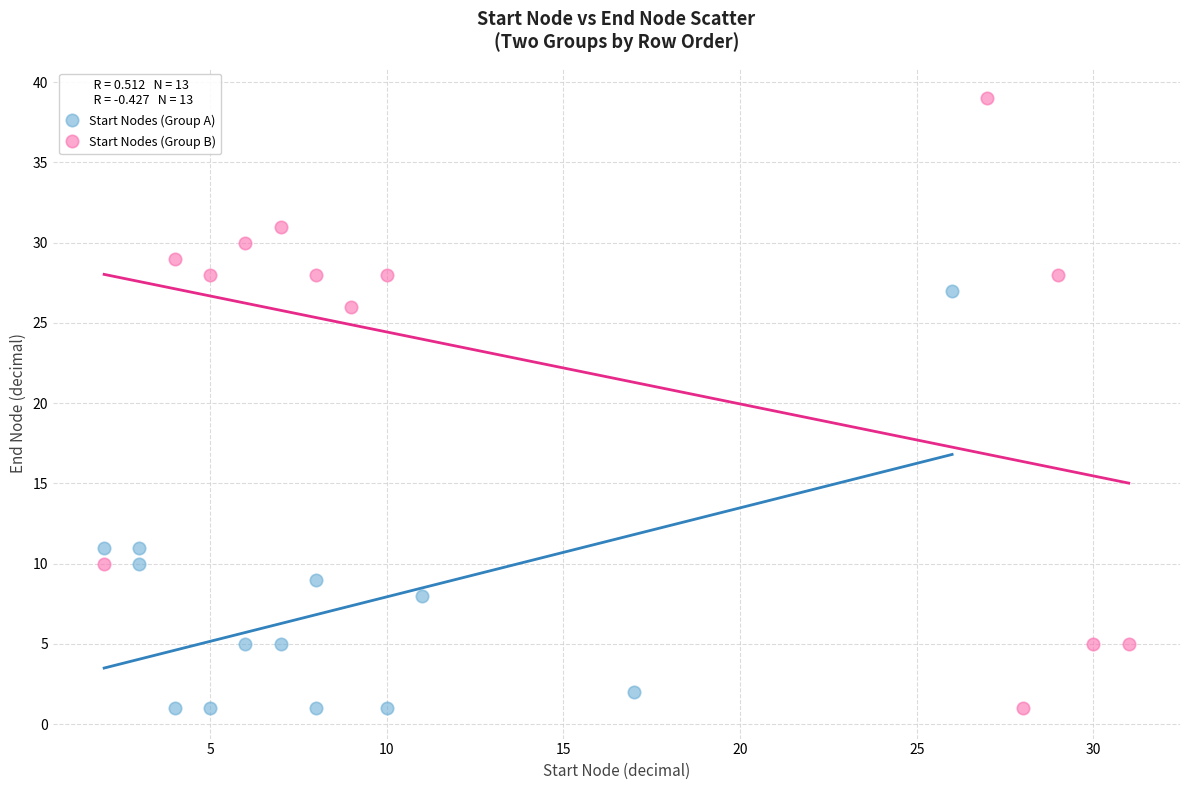

Which series reaches the maximum Y coordinate?

Start Nodes (Group B)